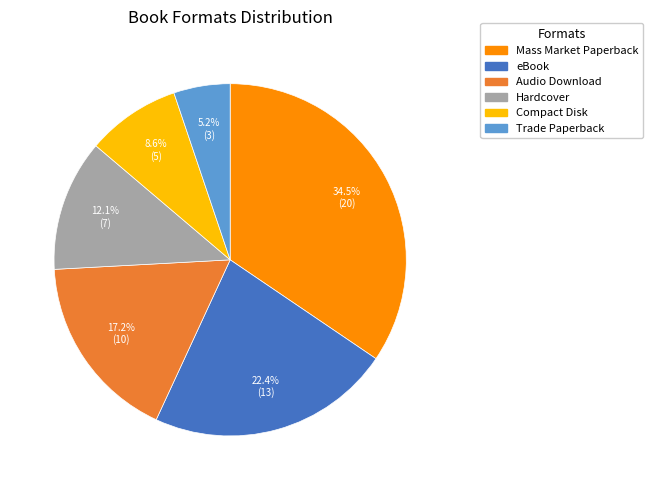

How much of the chart is everything except Compact Disk?

91.4%